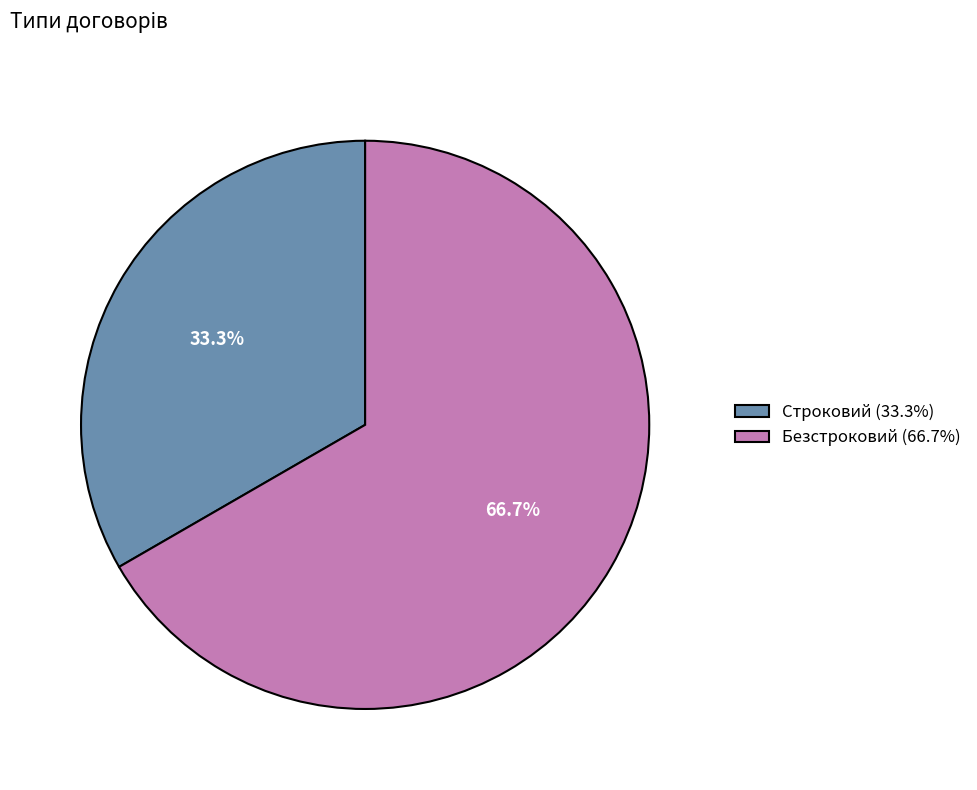

To the nearest percent, what is the difference between the largest and smallest slice percentages?

33%